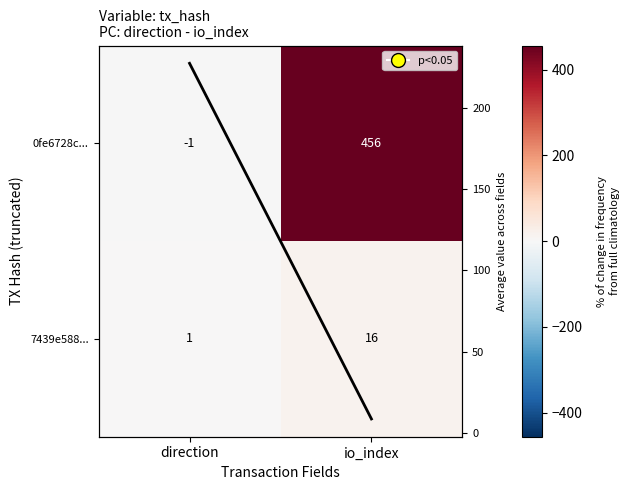

What is the average value of the 7439e588... series?

8